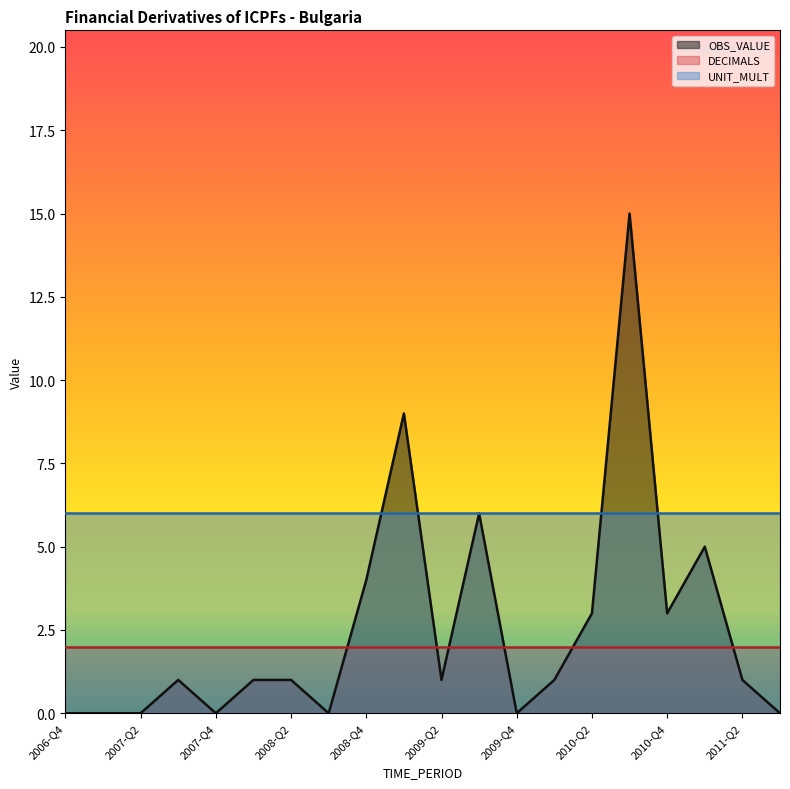

What are all the series names shown in the legend?

OBS_VALUE, DECIMALS, UNIT_MULT